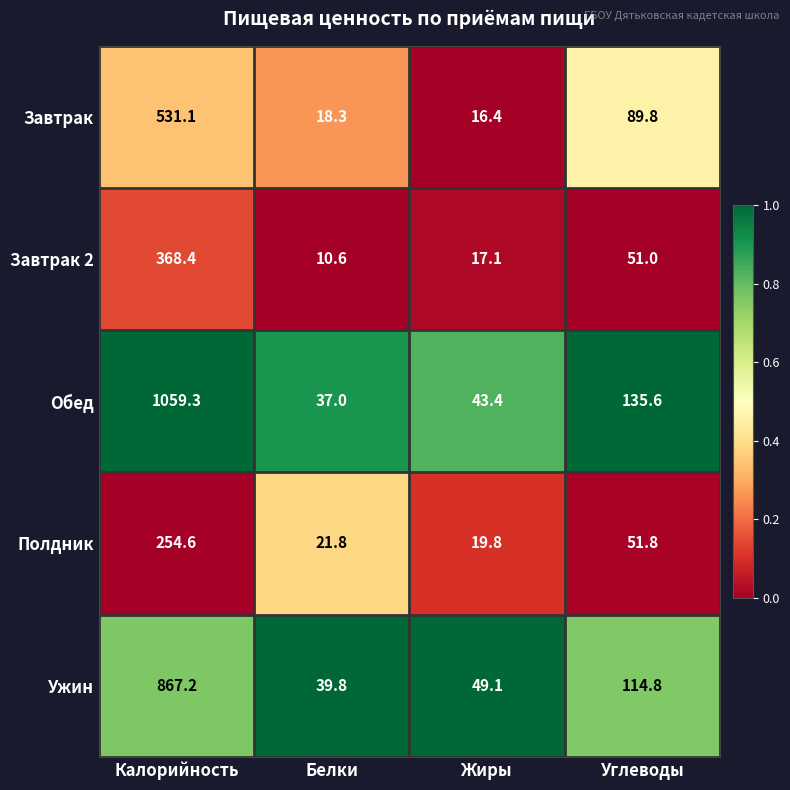

Which series has the largest total across all categories?

Обед